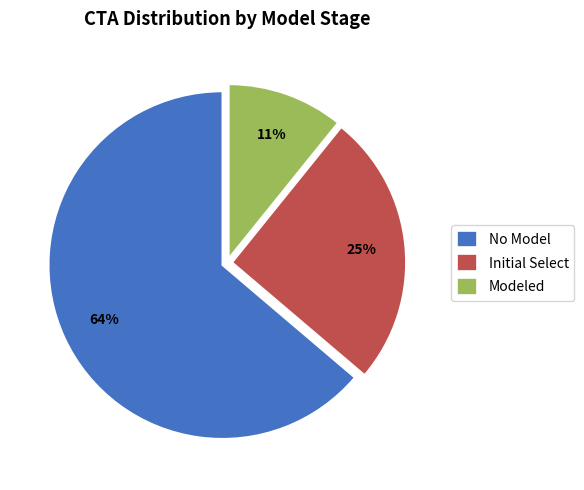

Is the sum of Modeled and No Model greater than half?

Yes